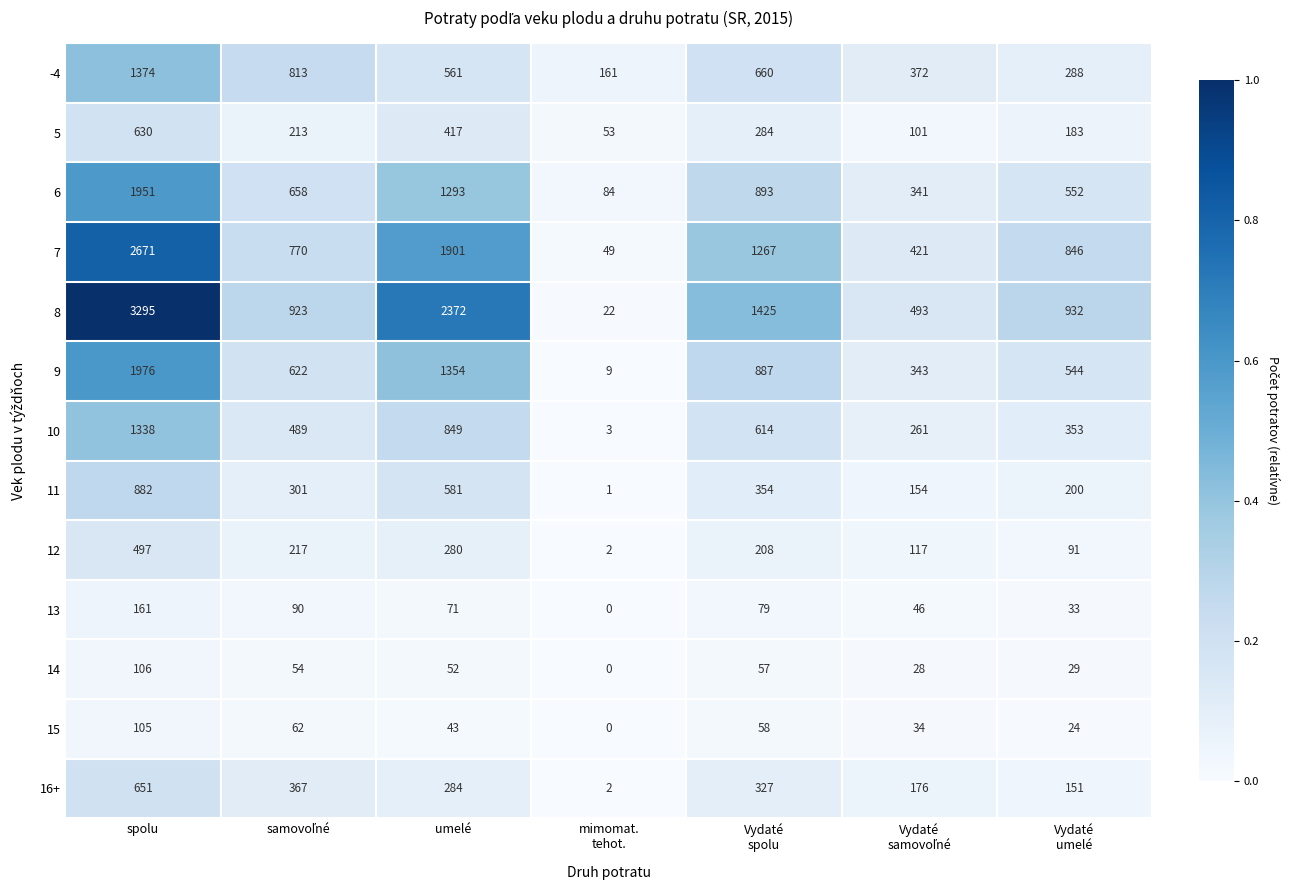

How many data points does each series have?

7